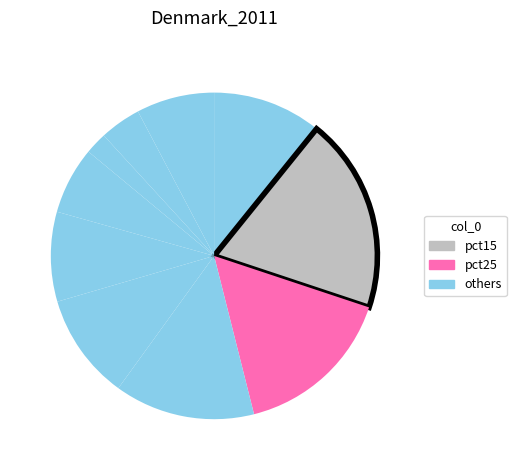

How many segments does this pie chart have?

10